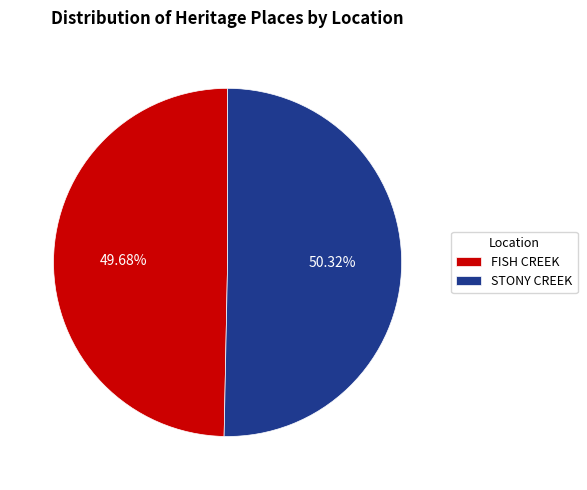

Approximately how many times larger is the value at FISH CREEK compared to STONY CREEK?

1.0